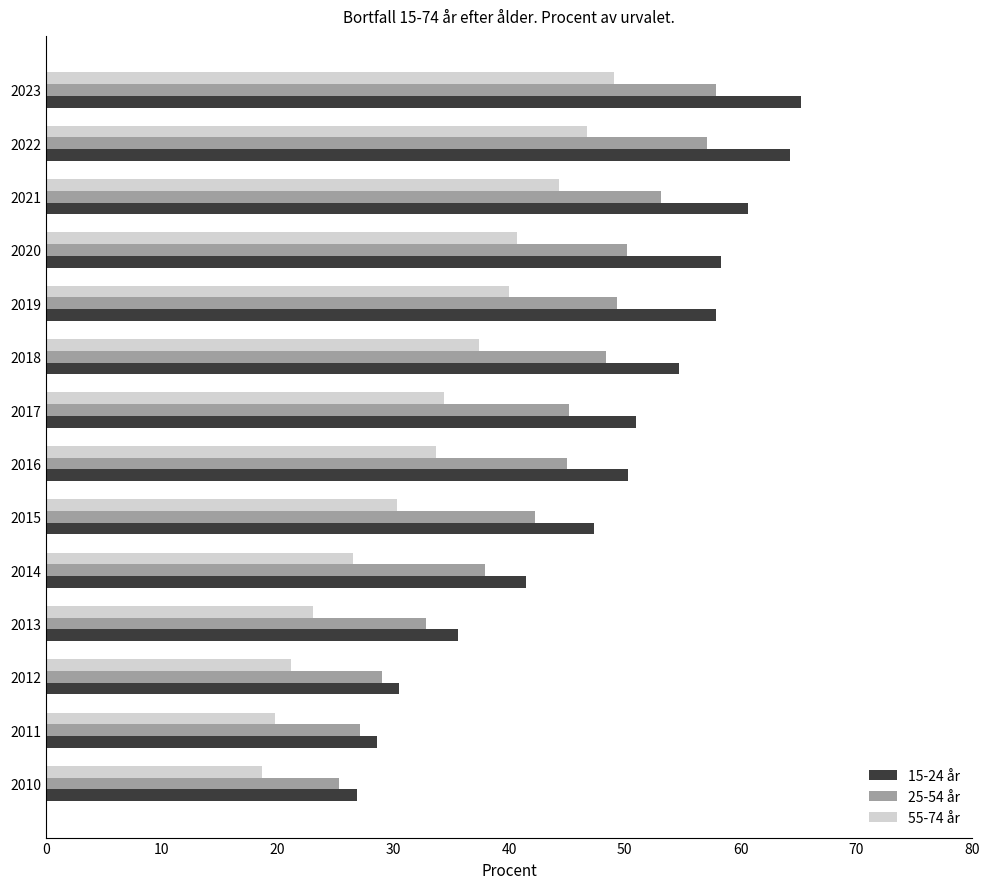

Is it true that 55-74 år equals 21.2 at 2012?

True